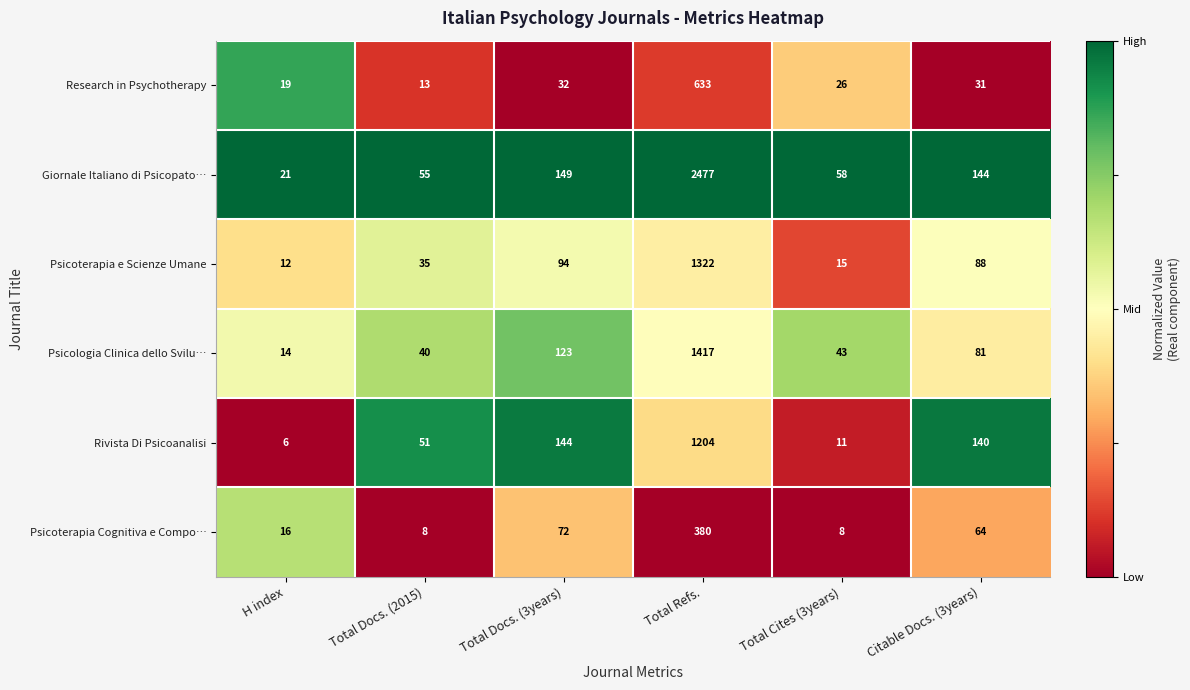

What is the lowest value of the Research in Psychotherapy series?

13